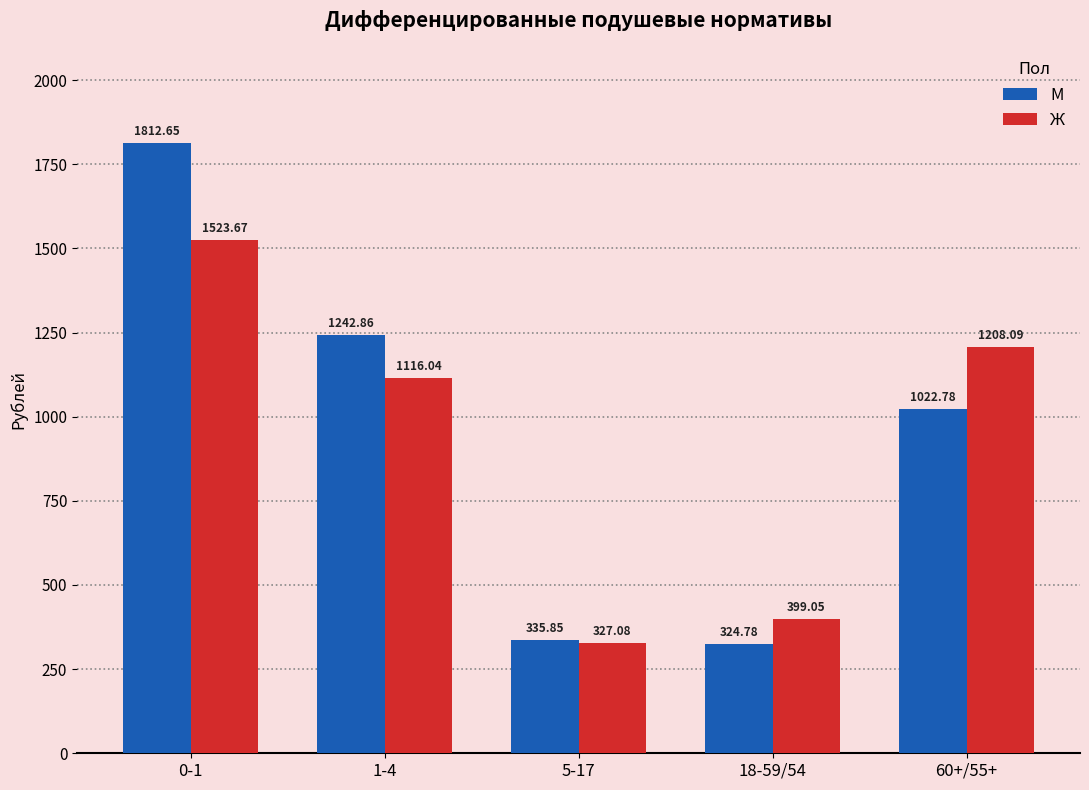

Reading right to left, transcribe all the data shown in this chart.

М: 1022.8	324.8	335.9	1242.9	1812.7
Ж: 1208.1	399.1	327.1	1116.0	1523.7